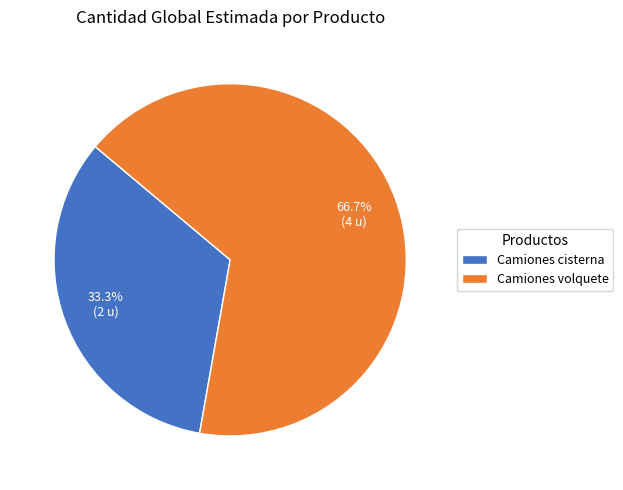

What is the largest slice in the pie chart?

Camiones volquete